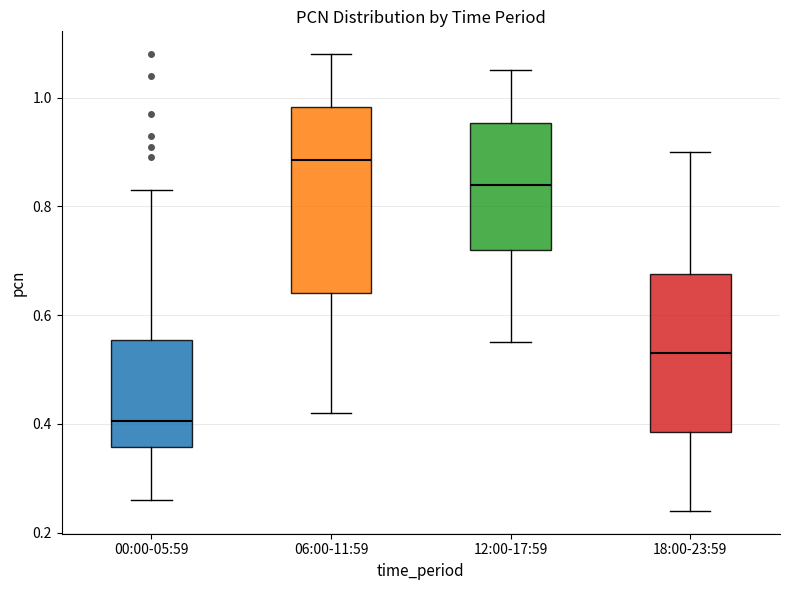

Reading left to right, transcribe this box plot: for each box, give where its median line is, the range the box spans, and where its two whiskers end, as read against the y-axis. The values are not printed on the chart, so give them approximately, as read against the axis.

00:00-05:59: median 0.40, box 0.36 to 0.56, whiskers 0.26 to 0.84
06:00-11:59: median 0.88, box 0.64 to 0.98, whiskers 0.42 to 1.08
12:00-17:59: median 0.84, box 0.72 to 0.96, whiskers 0.56 to 1.06
18:00-23:59: median 0.54, box 0.38 to 0.68, whiskers 0.24 to 0.90